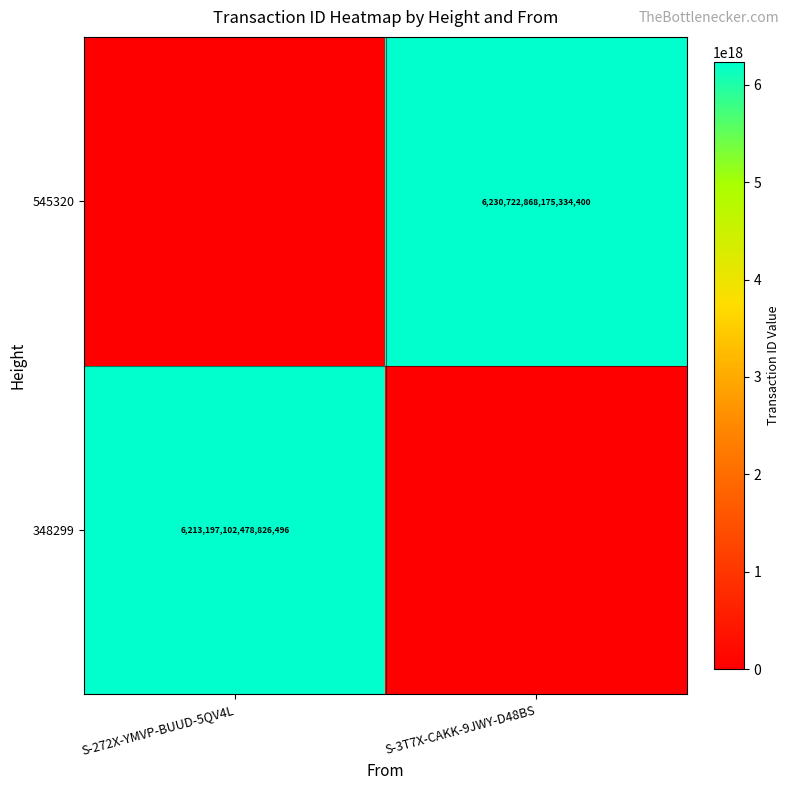

Is the value of 545320 at S-3T7X-CAKK-9JWY-D48BS greater than the value of 348299 at S-272X-YMVP-BUUD-5QV4L?

Yes